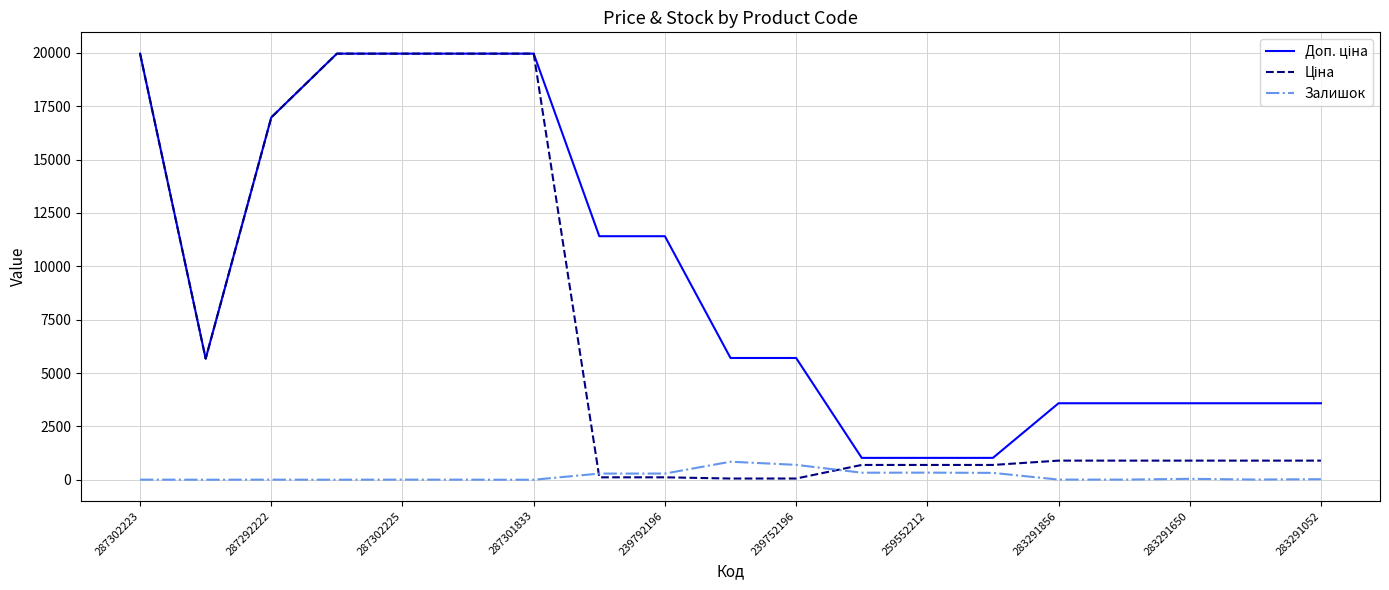

What is the greatest value displayed?

19964.2